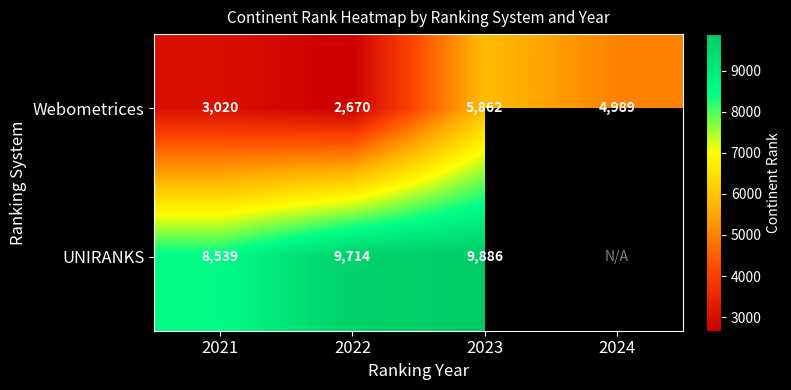

What is the total value across all series at 2021?

11559